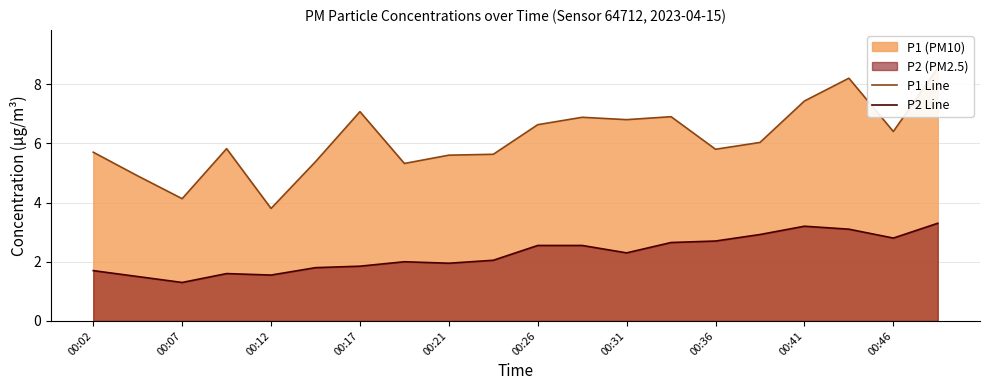

True or false: P2 Line and P1 Line intersect in this chart.

False